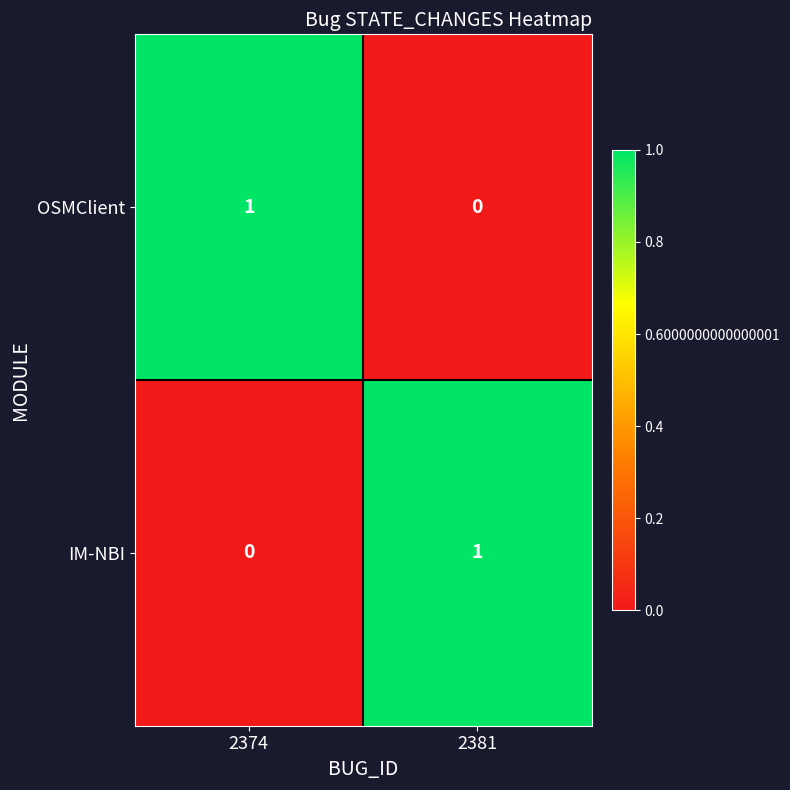

At how many categories does at least one series exceed 0?

2